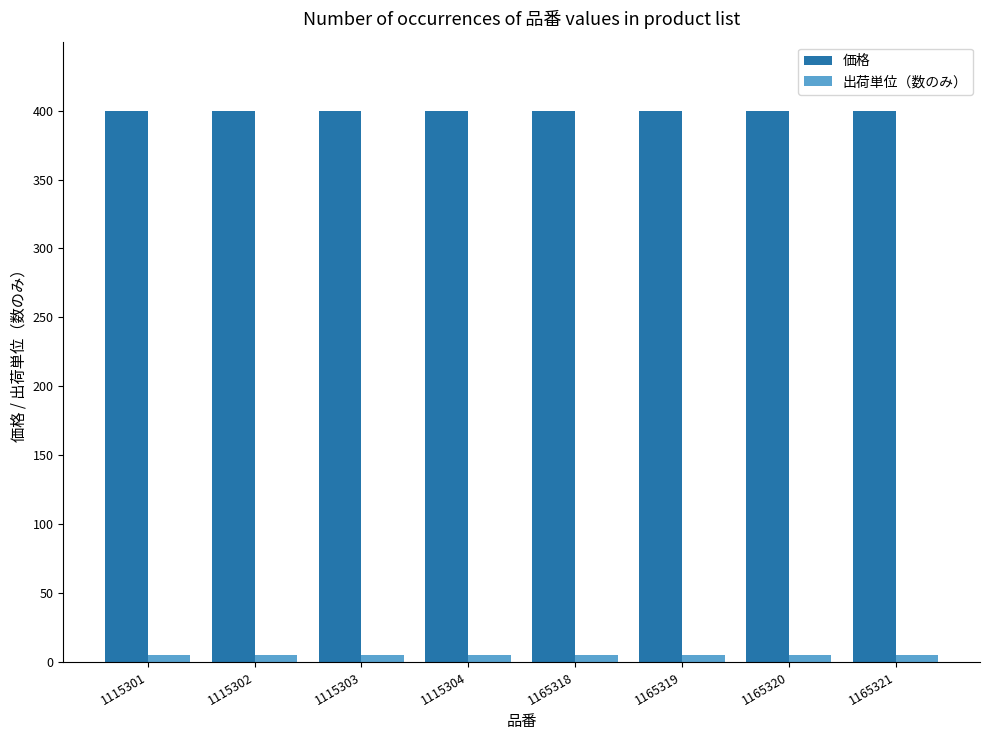

What is the spread (max minus min) of values at 1115301?

395